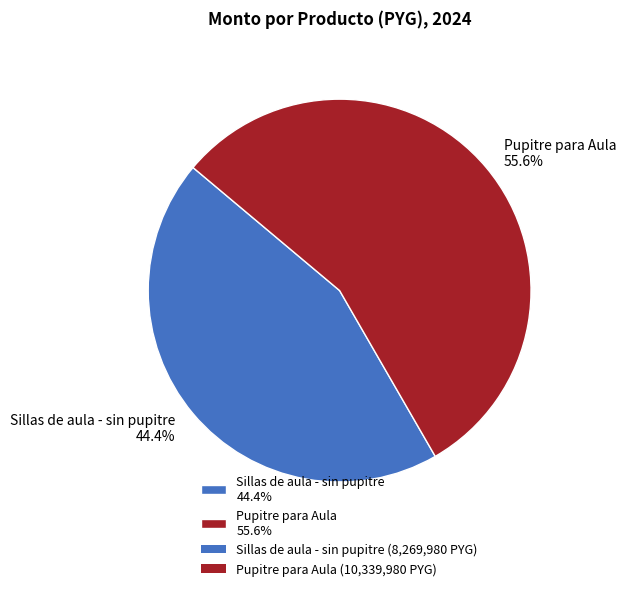

How many slices are in this pie chart?

2